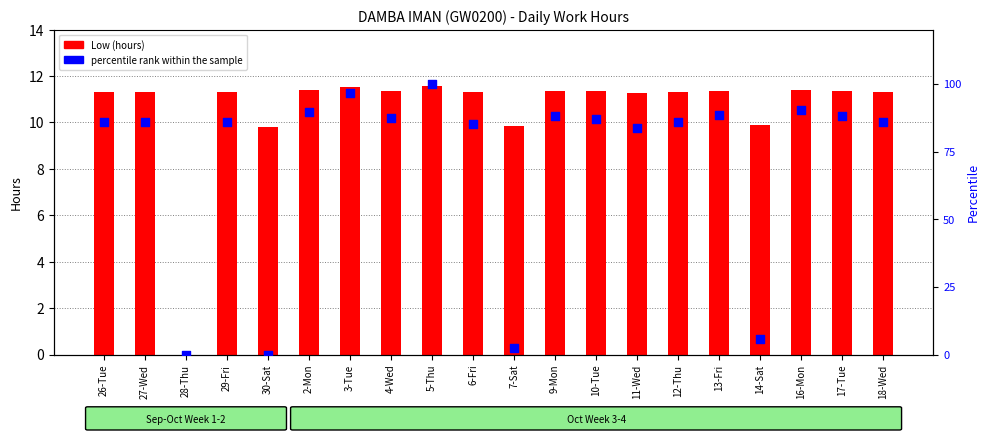

Which series has the widest spread of Y values?

percentile rank within the sample